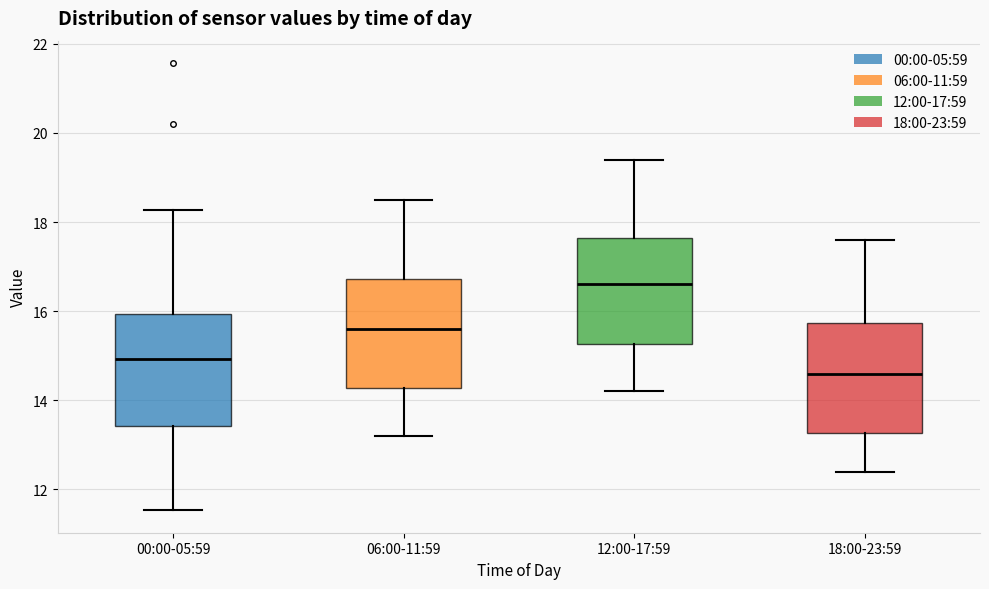

Which box's median line is the lowest?

18:00-23:59